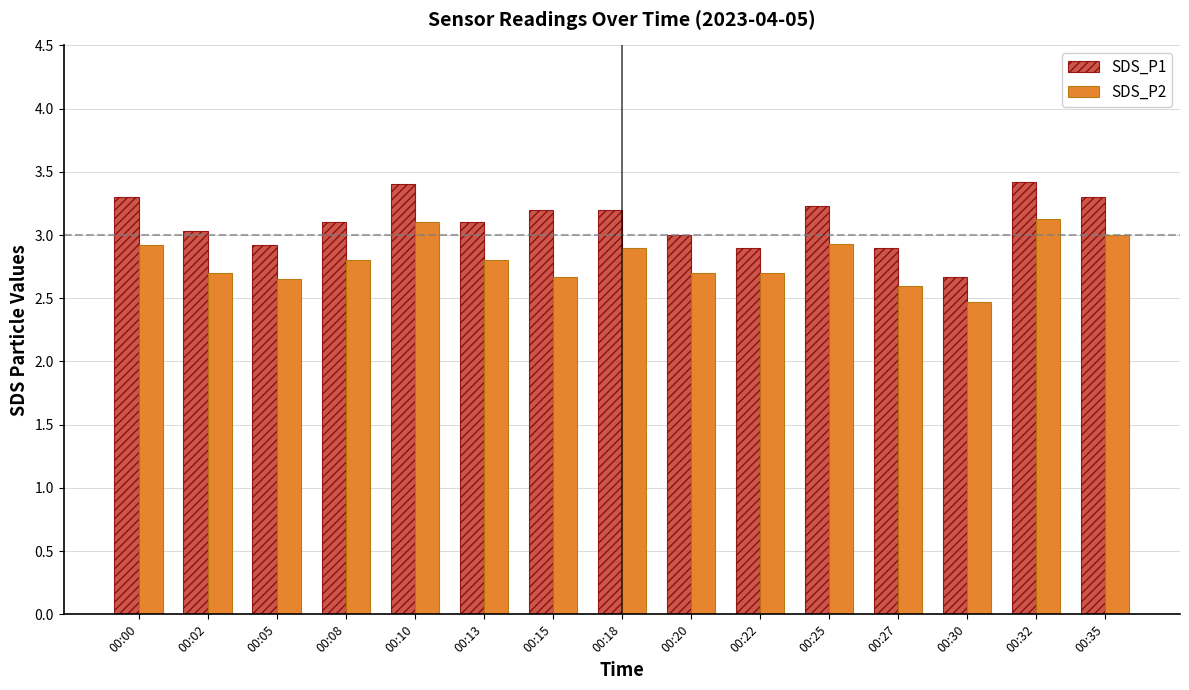

How many groups of bars are there?

15